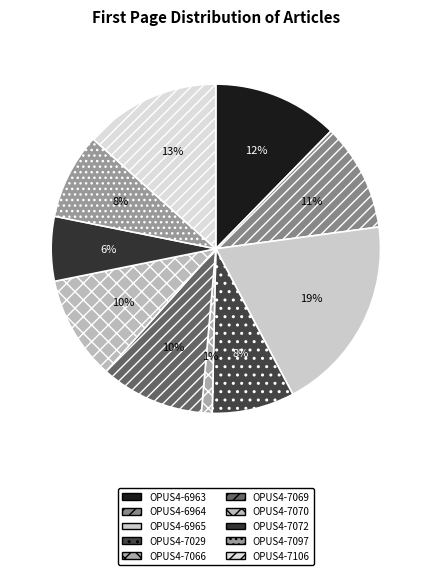

What percentage is NOT represented by OPUS4-7070?

89.8%